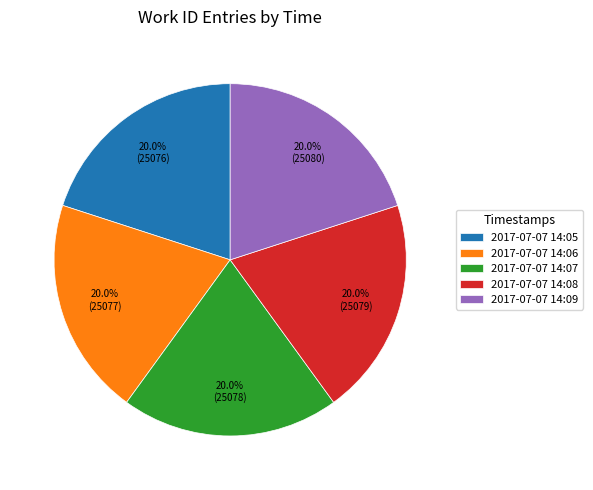

Do 2017-07-07 14:09 and 2017-07-07 14:07 together represent more than half of the pie?

No